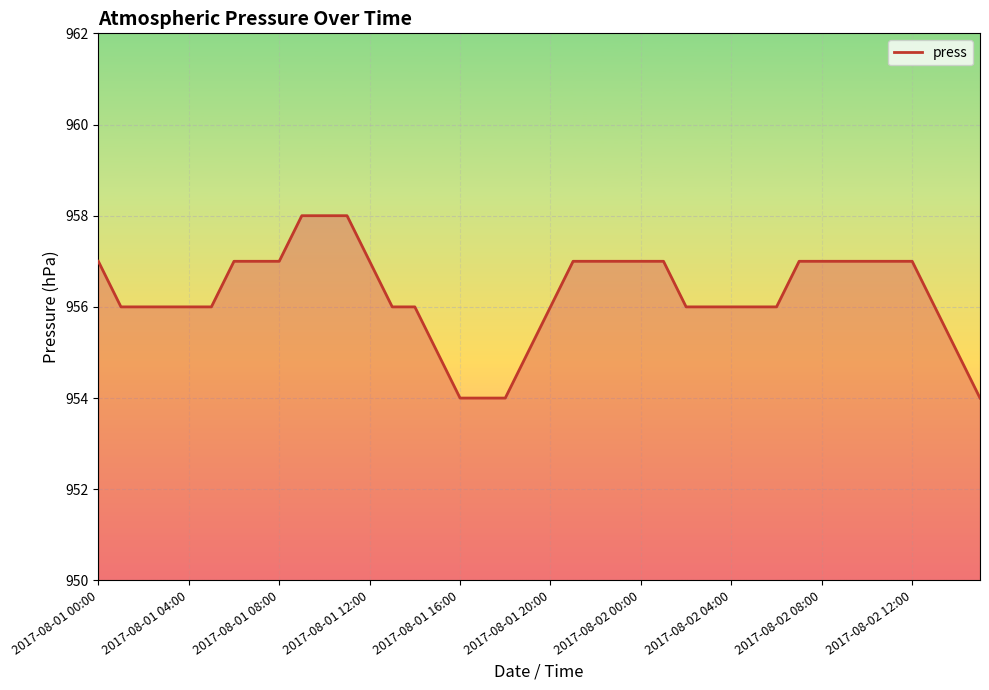

How many lines are shown in the chart?

1